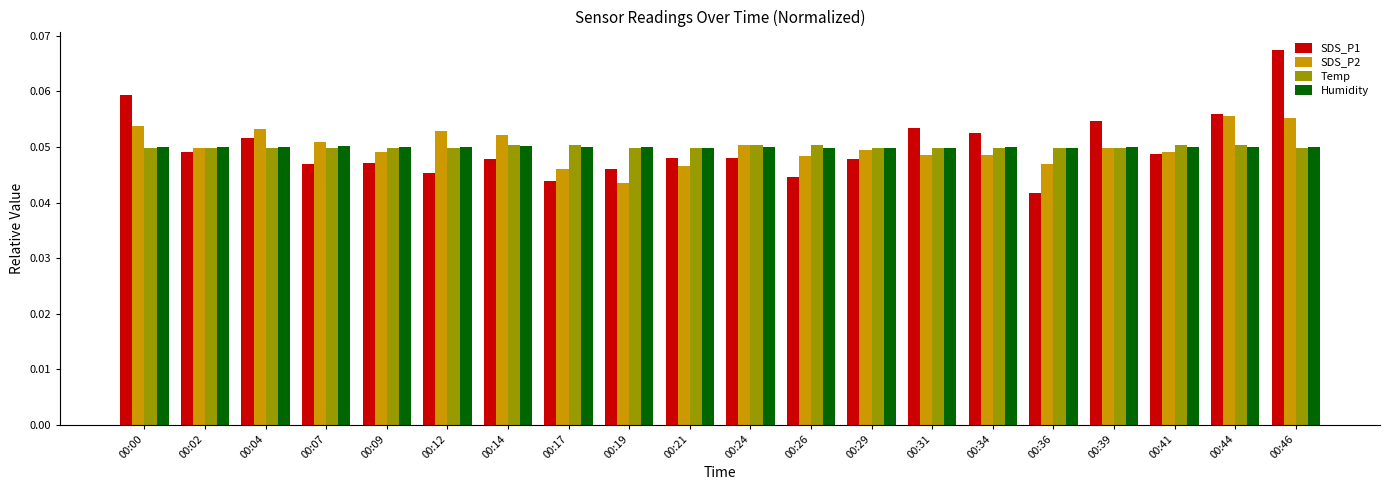

Count the Temp values in the range 0 to 1.

20